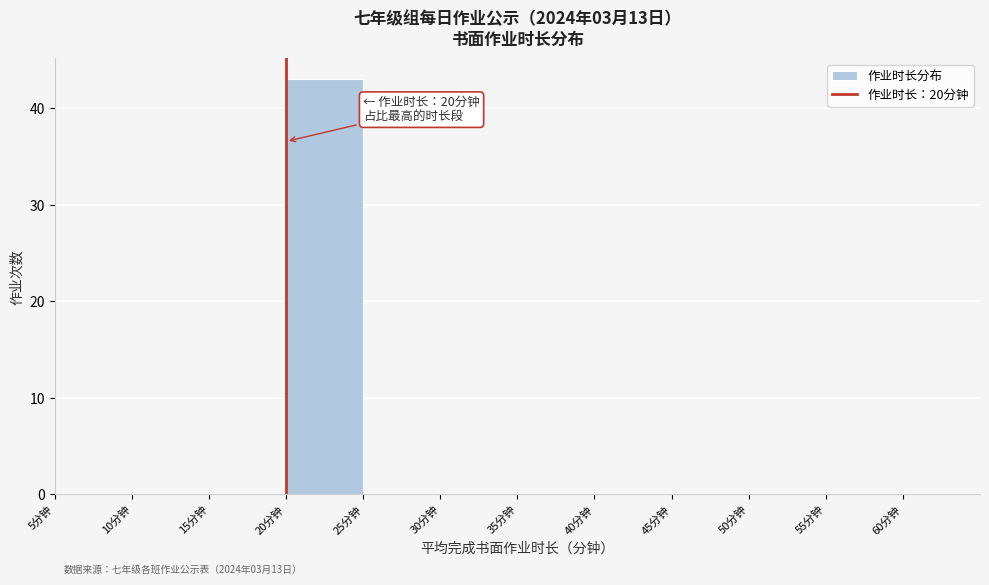

Which range on the x-axis has the tallest bar?

20 to 25